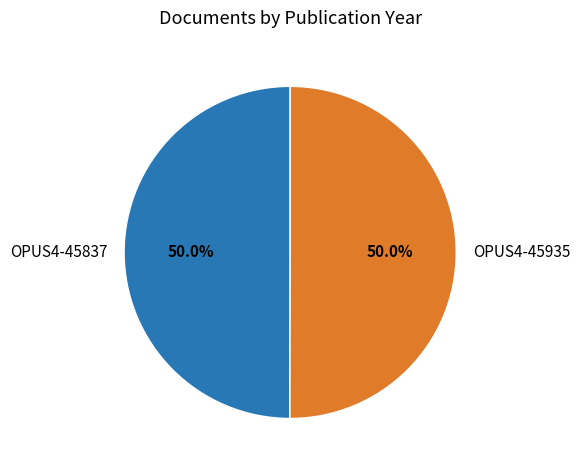

How many segments does this pie chart have?

2